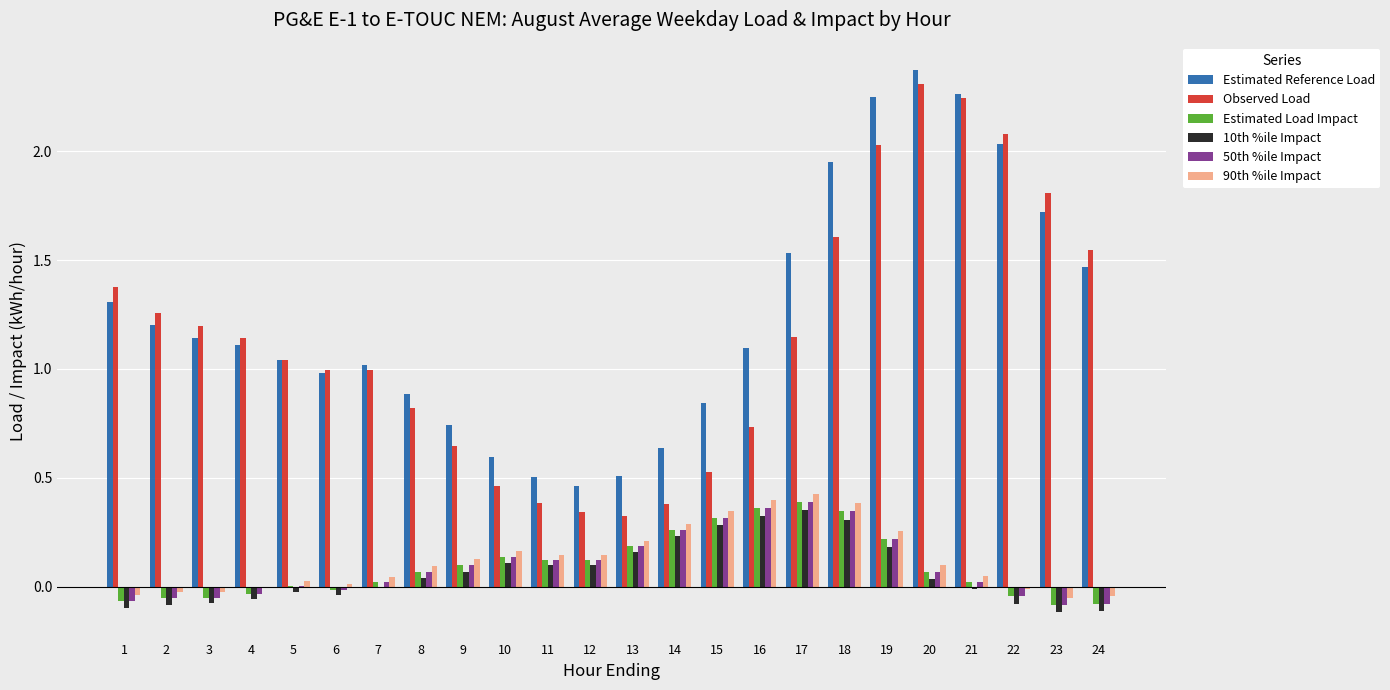

True or false: 90th %ile Impact has a value of 0.6 at 18.

False